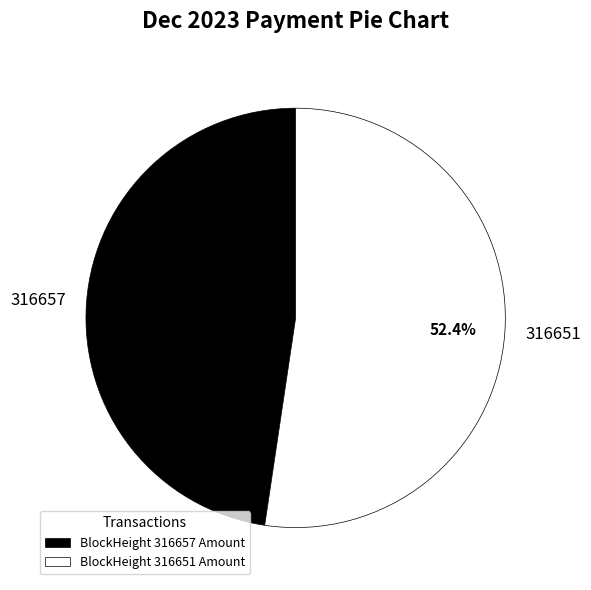

Is there any slice that represents more than half of the pie?

Yes